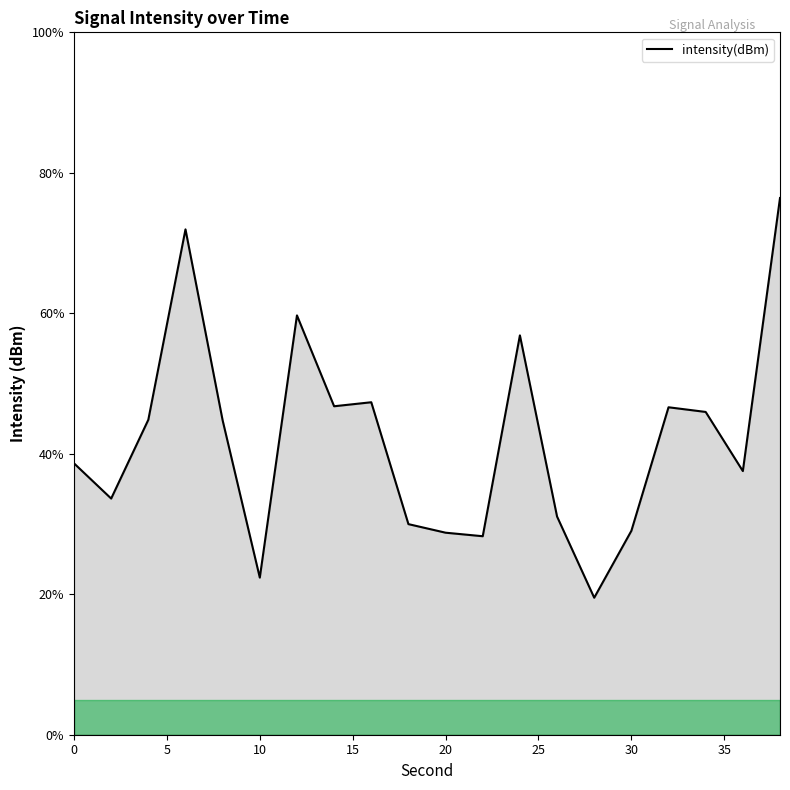

What is the minimum value shown in the chart?

19.5